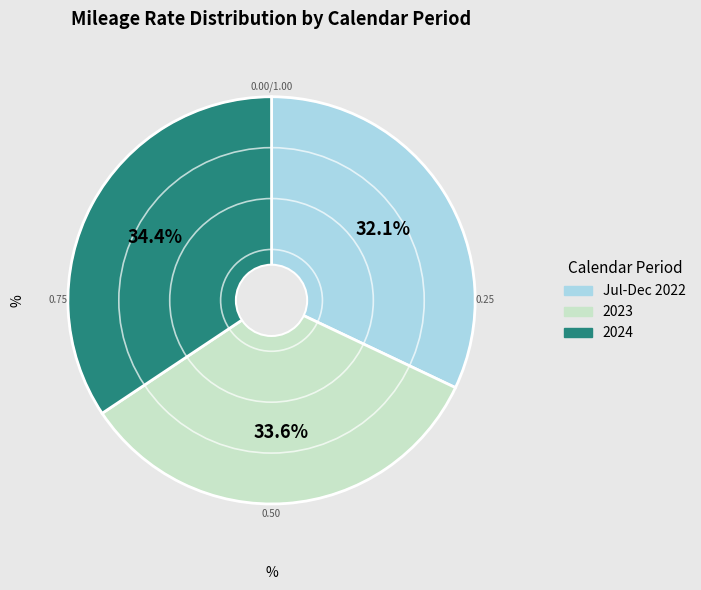

To the nearest percent, what percentage of the pie is 2024?

34%